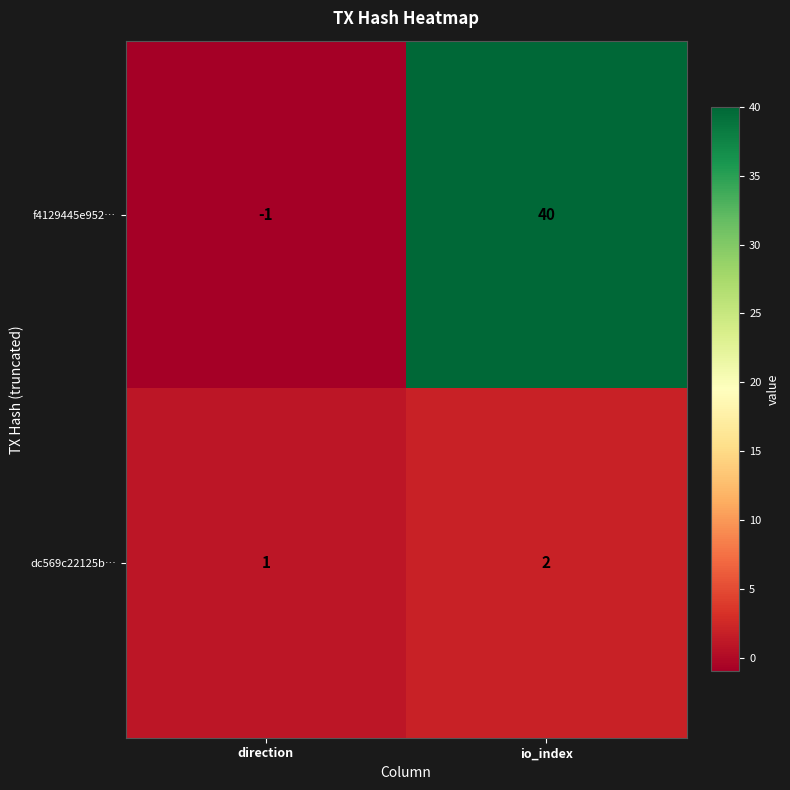

The value of f4129445e952… at io_index is 13. True or false?

False